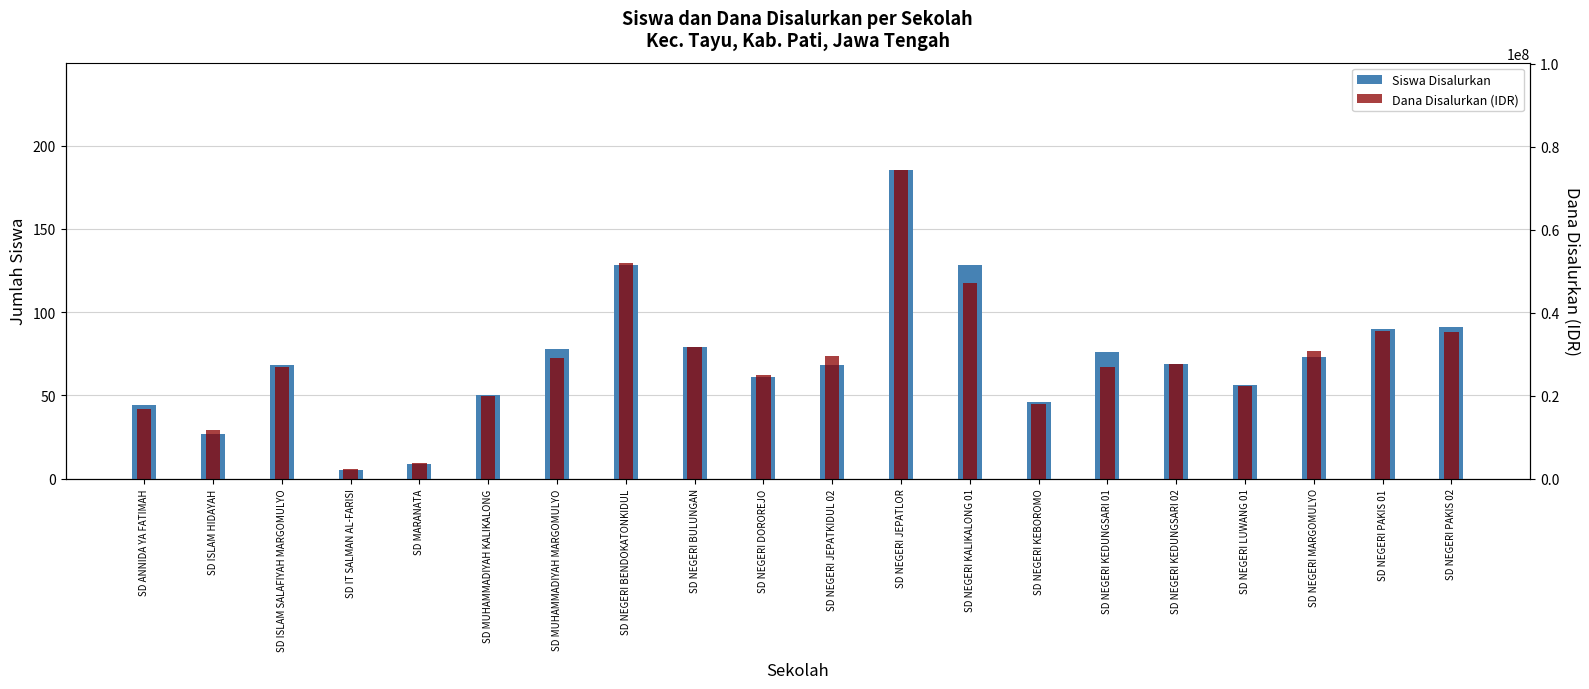

True or false: Siswa Disalurkan has a value of 185 at SD NEGERI JEPATLOR.

True